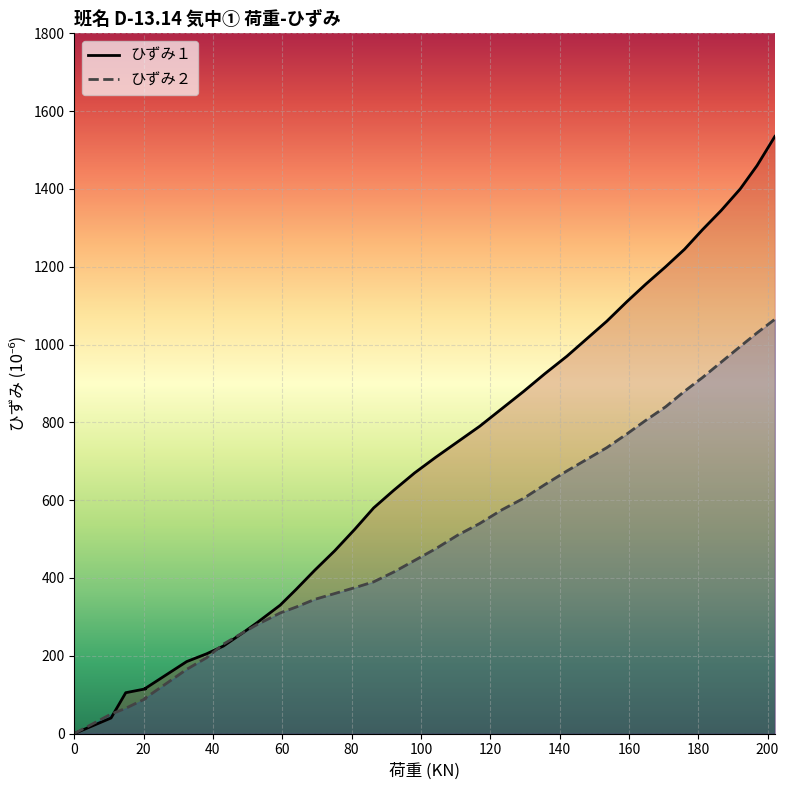

True or false: ひずみ１ and ひずみ２ intersect in this chart.

True